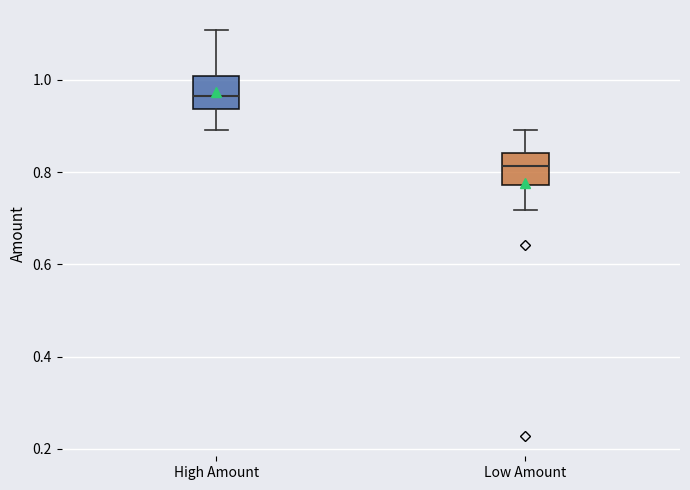

Which box has the lowest median line?

Low Amount